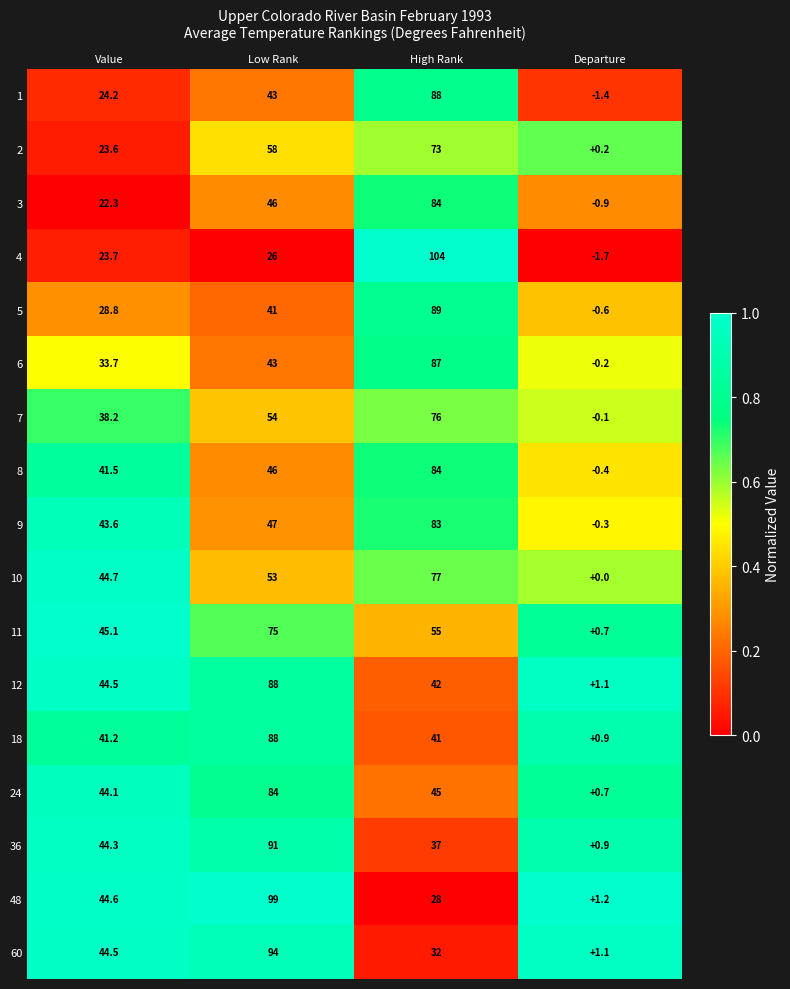

What is the sum of the 7 values at Low Rank and Value?

92.2